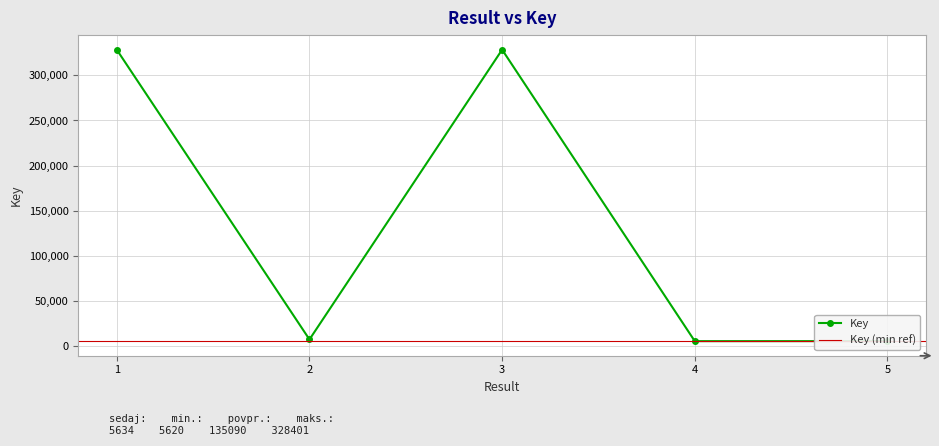

How many values are below 7487?

2